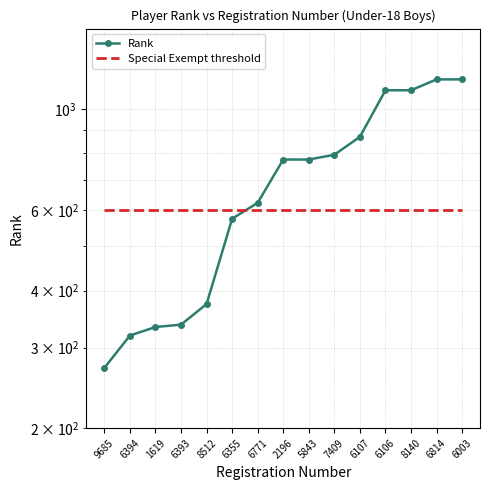

What is the approximate value of Rank at 1619, to the nearest 10?

330